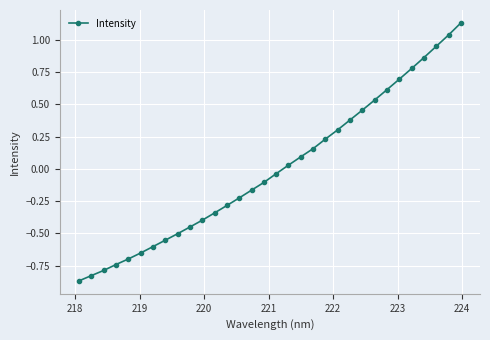

What is the difference between the maximum and minimum values?

2.0